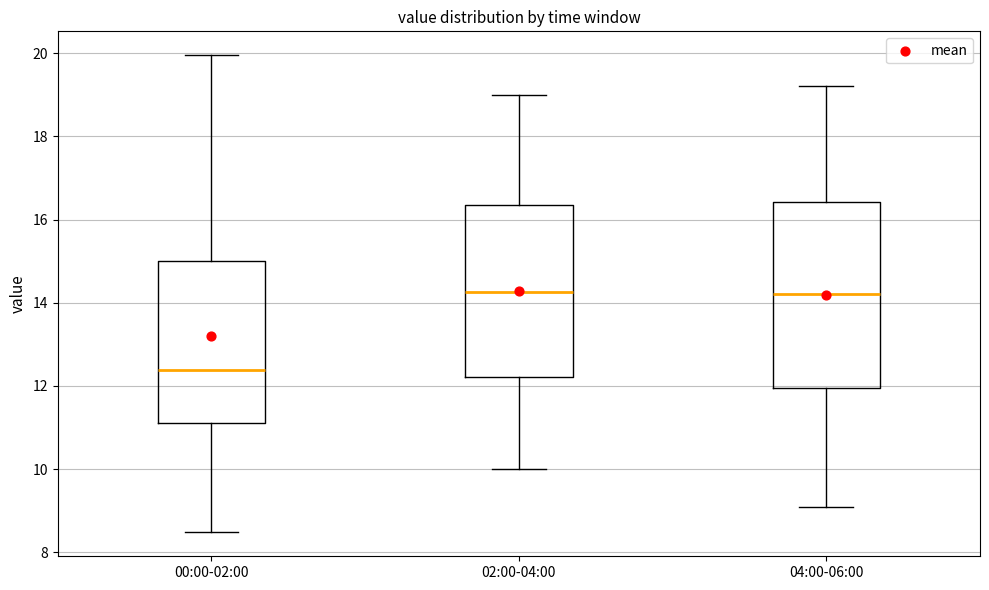

Where does the lower whisker of the box for 02:00-04:00 end on the y-axis? The values are not printed on the chart, so give them approximately, as read against the axis.

10.0